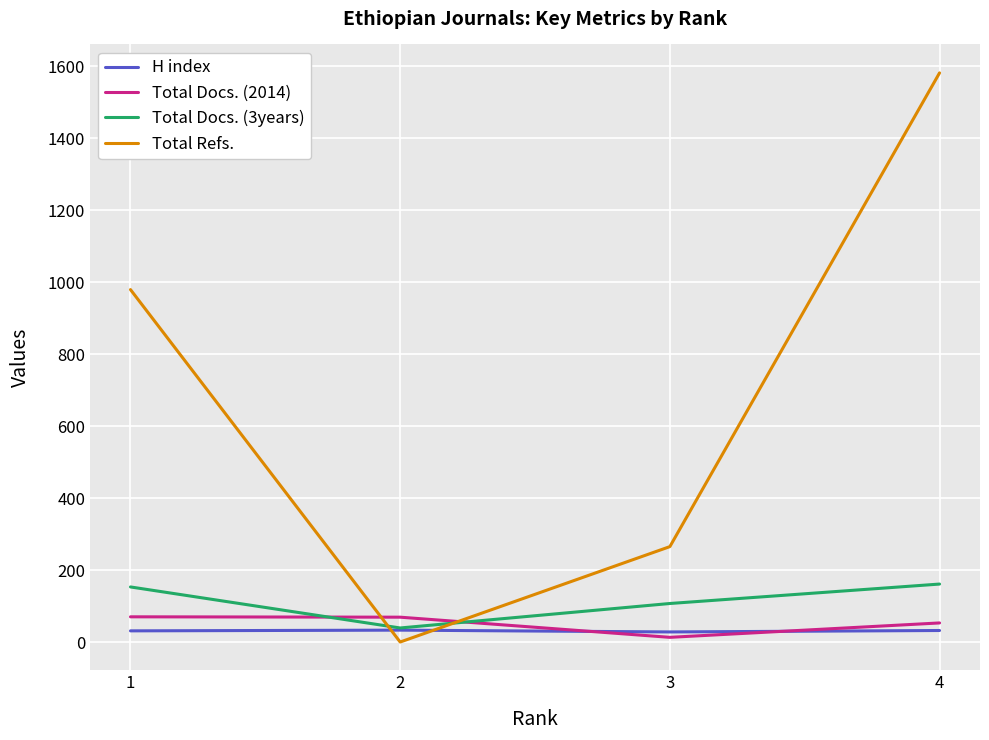

What is the difference between the maximum and minimum values in the Total Docs. (2014) series?

57